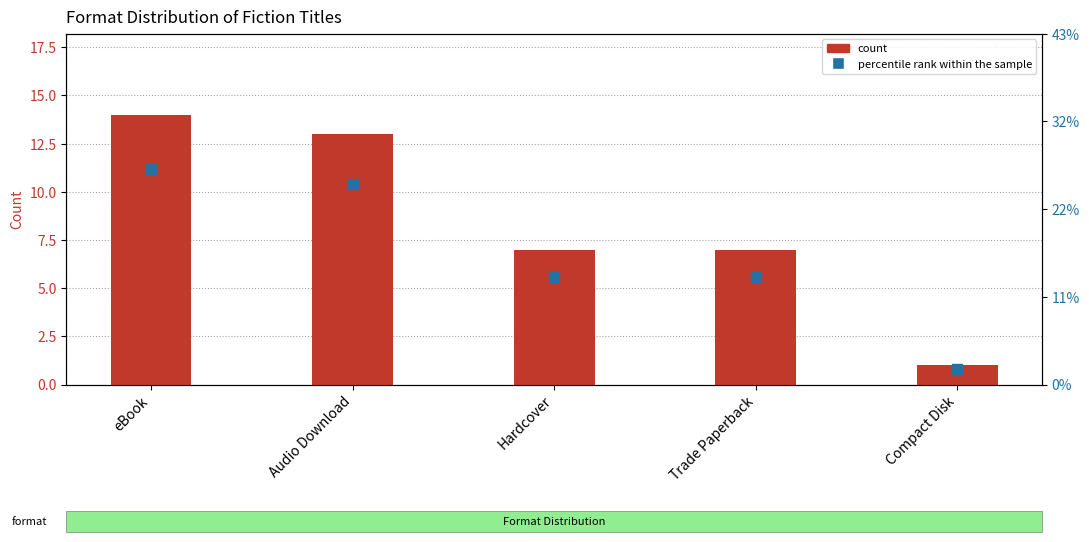

Which series contains the lowest Y value?

percentile rank within the sample